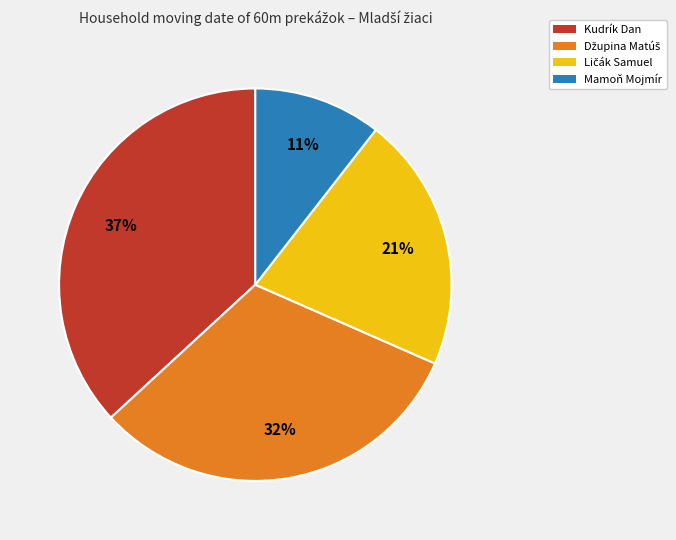

Between Kudrík Dan and Mamoň Mojmír, which is larger?

Kudrík Dan